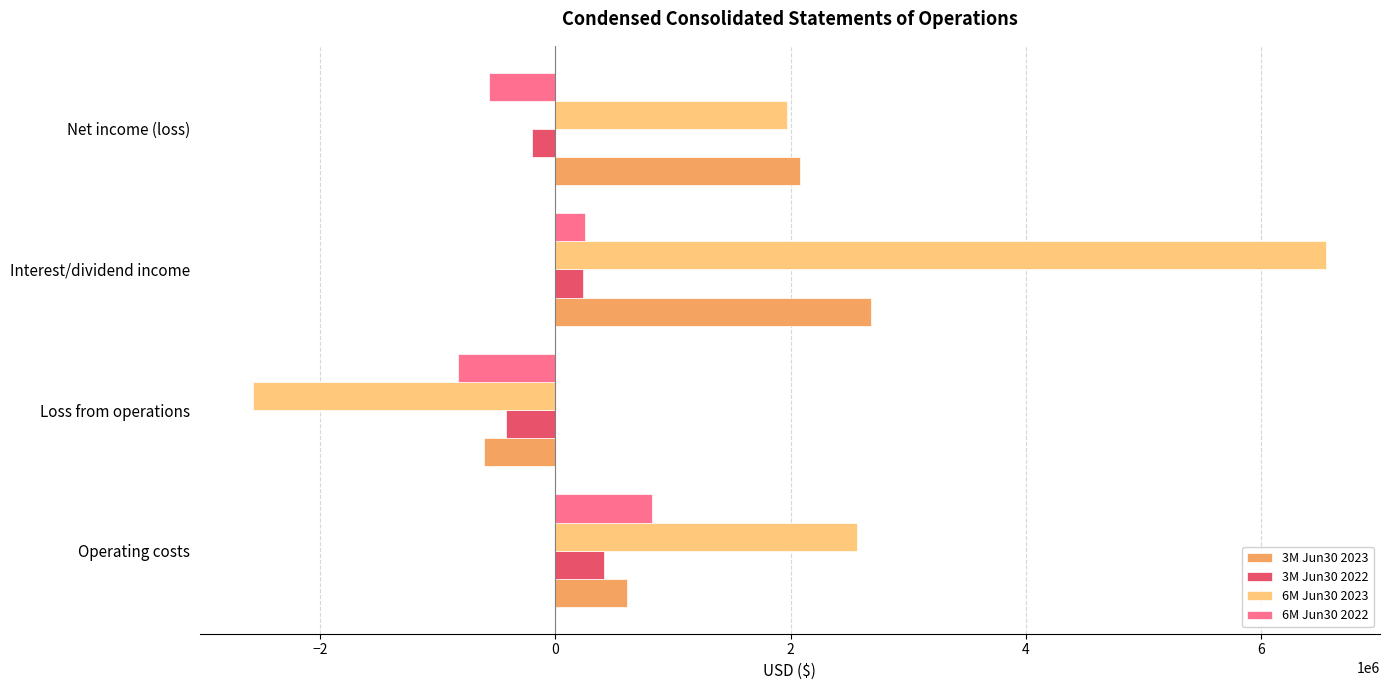

True or false: 6M Jun30 2023 has a value of -2565553 at Loss from operations.

True